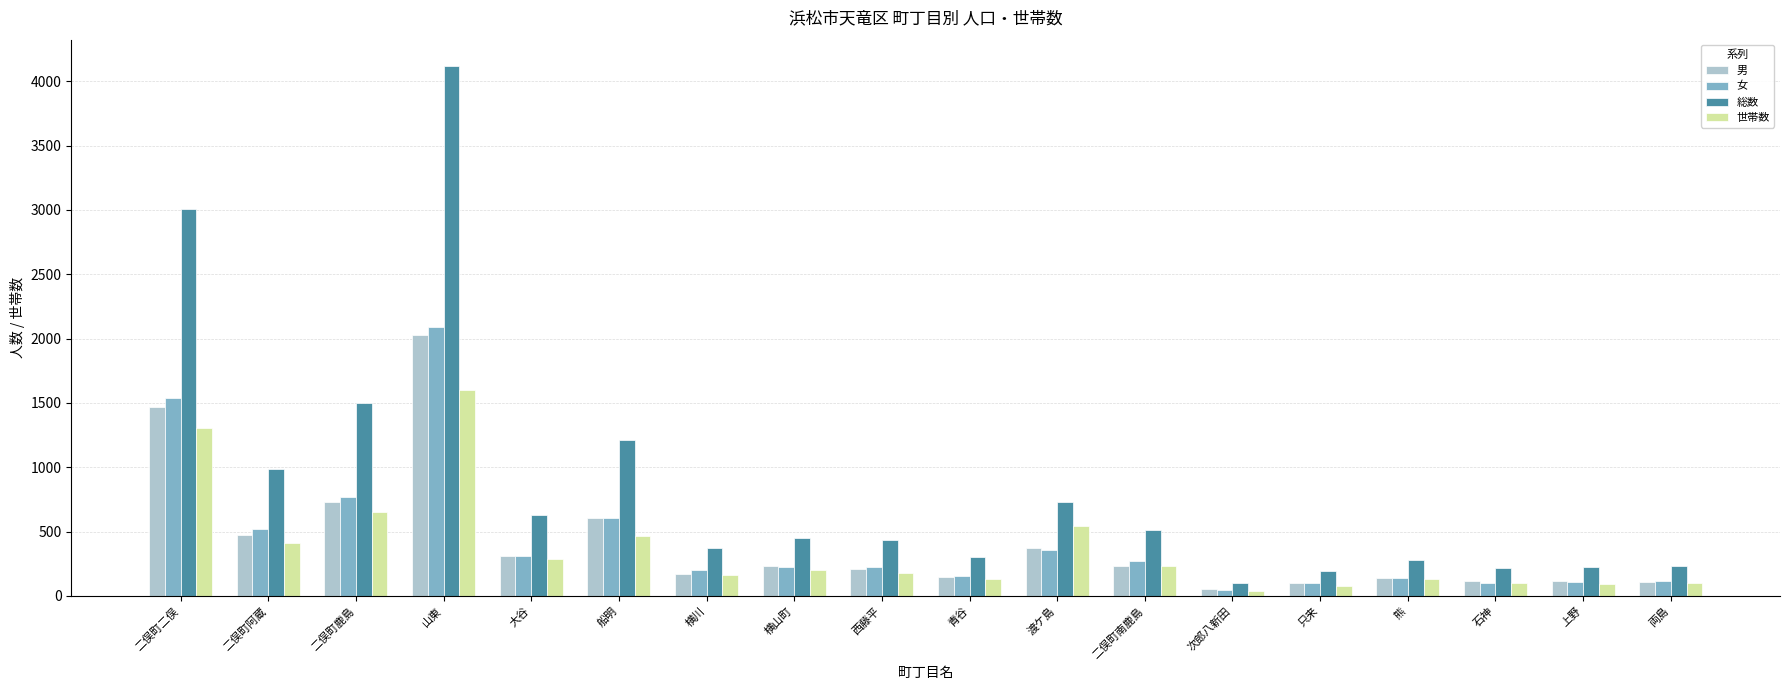

How many values in the 総数 series are below 453?

9